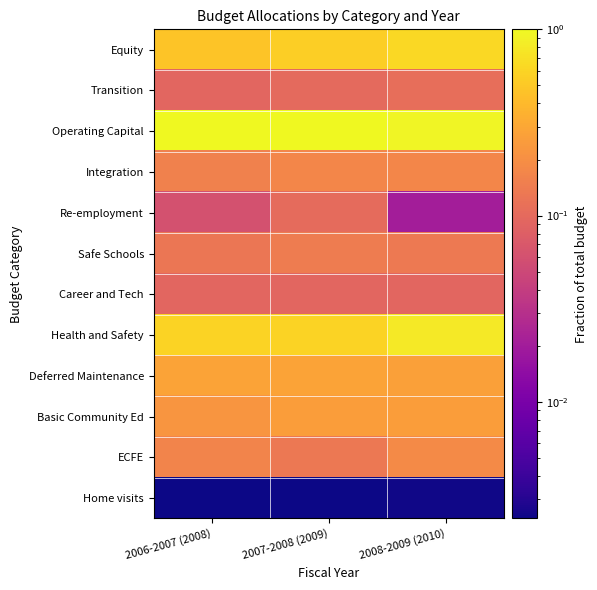

At 2006-2007 (2008), list the series in order from largest to smallest.

Operating Capital, Health and Safety, Equity, Deferred Maintenance, Basic Community Ed, ECFE, Integration, Safe Schools, Career and Tech, Transition, Re-employment, Home visits